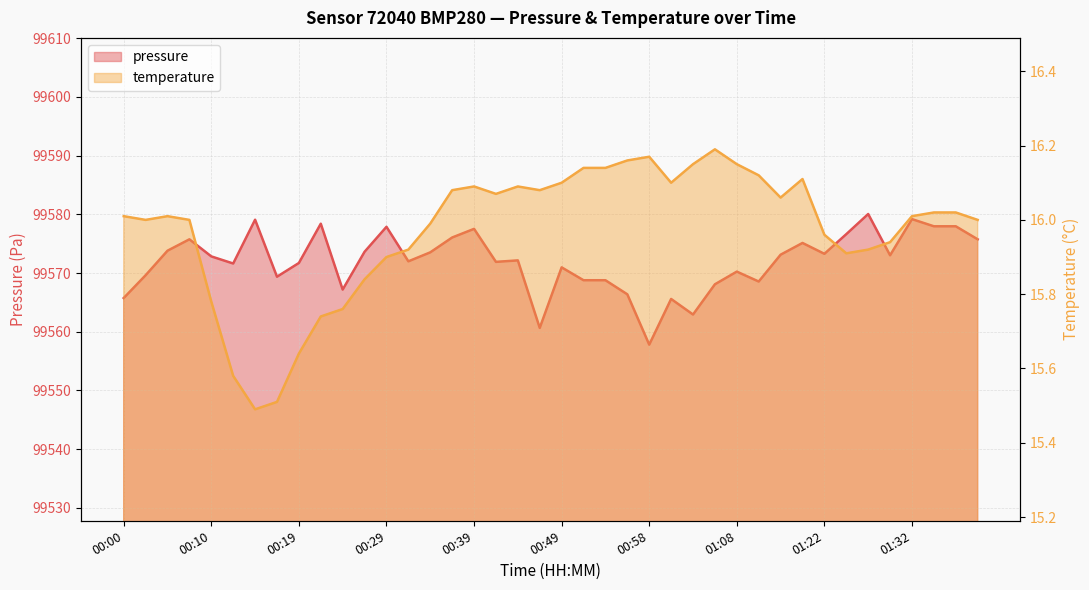

What is the total value across all series at 00:29?

99593.8